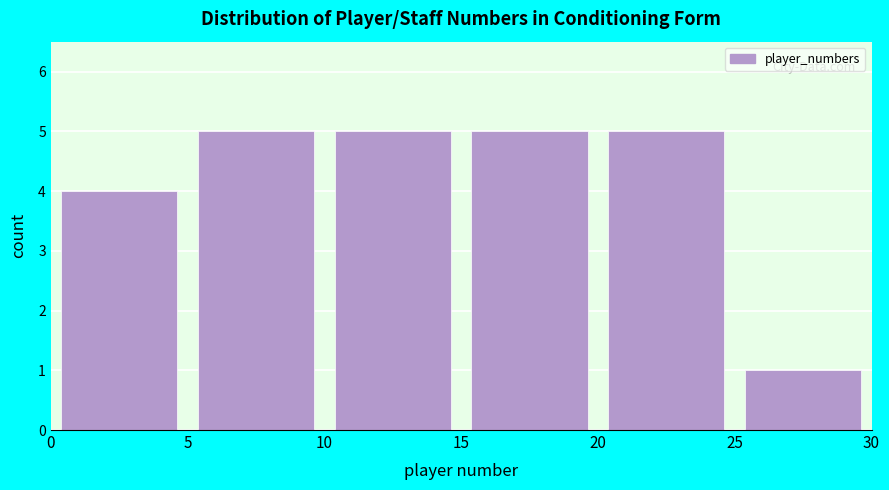

Reading left to right, list every bar in this chart as the range it spans on the x-axis followed by its height. The values are not printed on the chart, so give them approximately, as read against the axis.

0 to 5: 4
5 to 10: 5
10 to 15: 5
15 to 20: 5
20 to 25: 5
25 to 30: 1